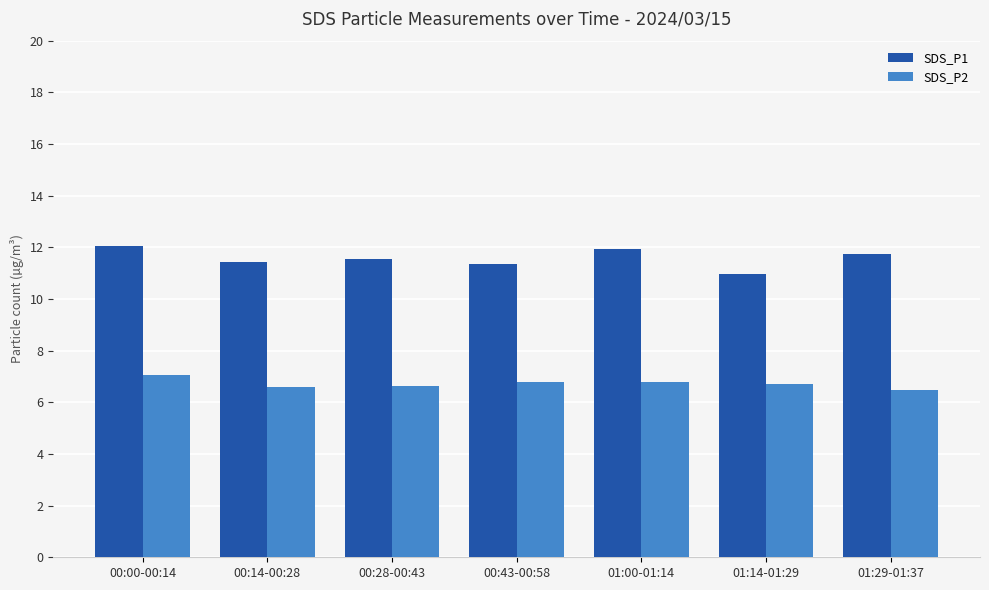

Rank the series at 01:00-01:14 from lowest to highest value.

SDS_P2, SDS_P1